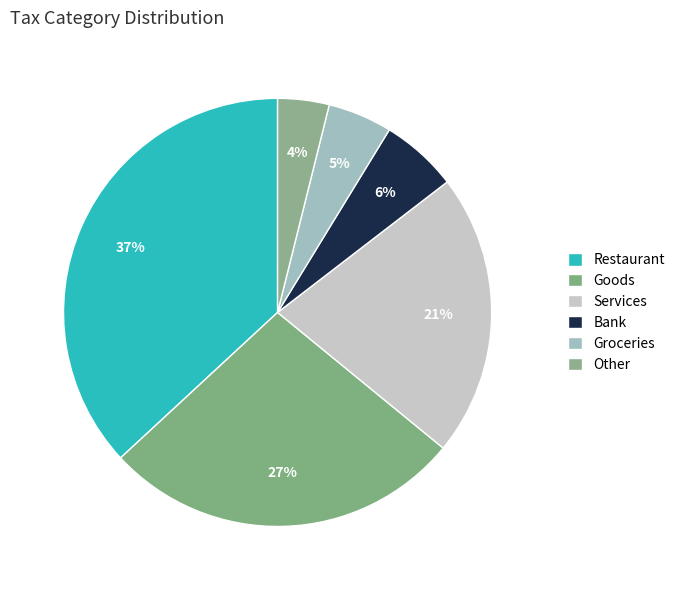

Approximately how many times larger is the value at Restaurant compared to Other?

9.5